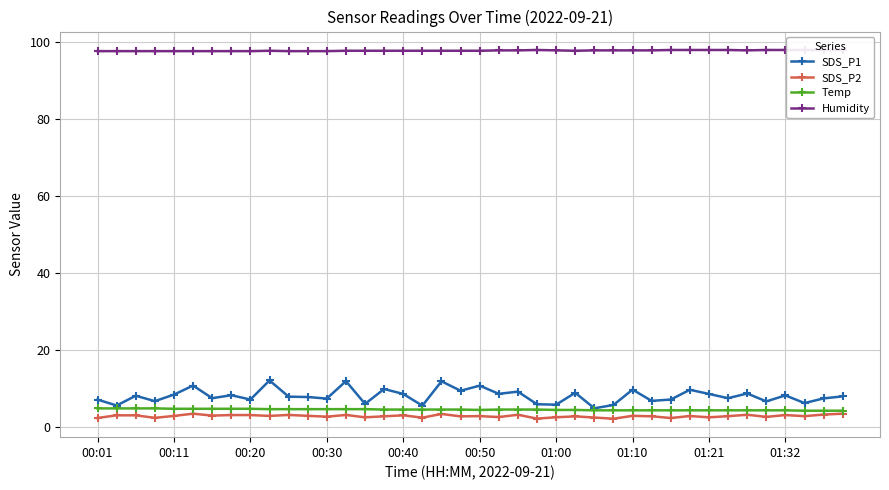

True or false: SDS_P1 and SDS_P2 intersect in this chart.

False